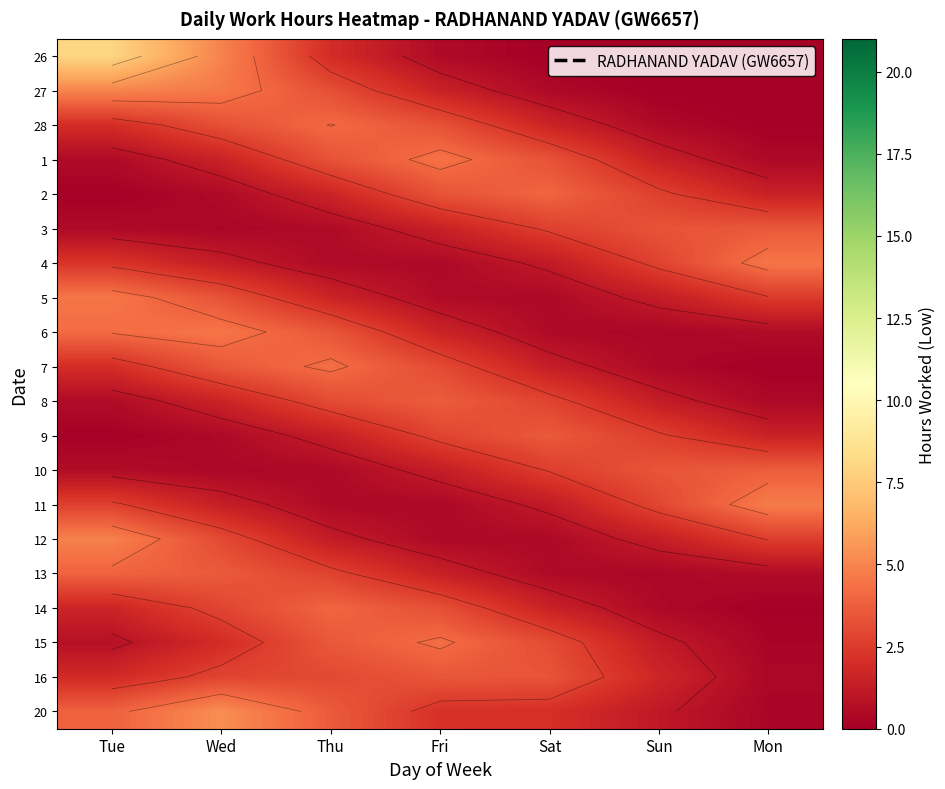

The value of 10 at Fri is 1.3. True or false?

True